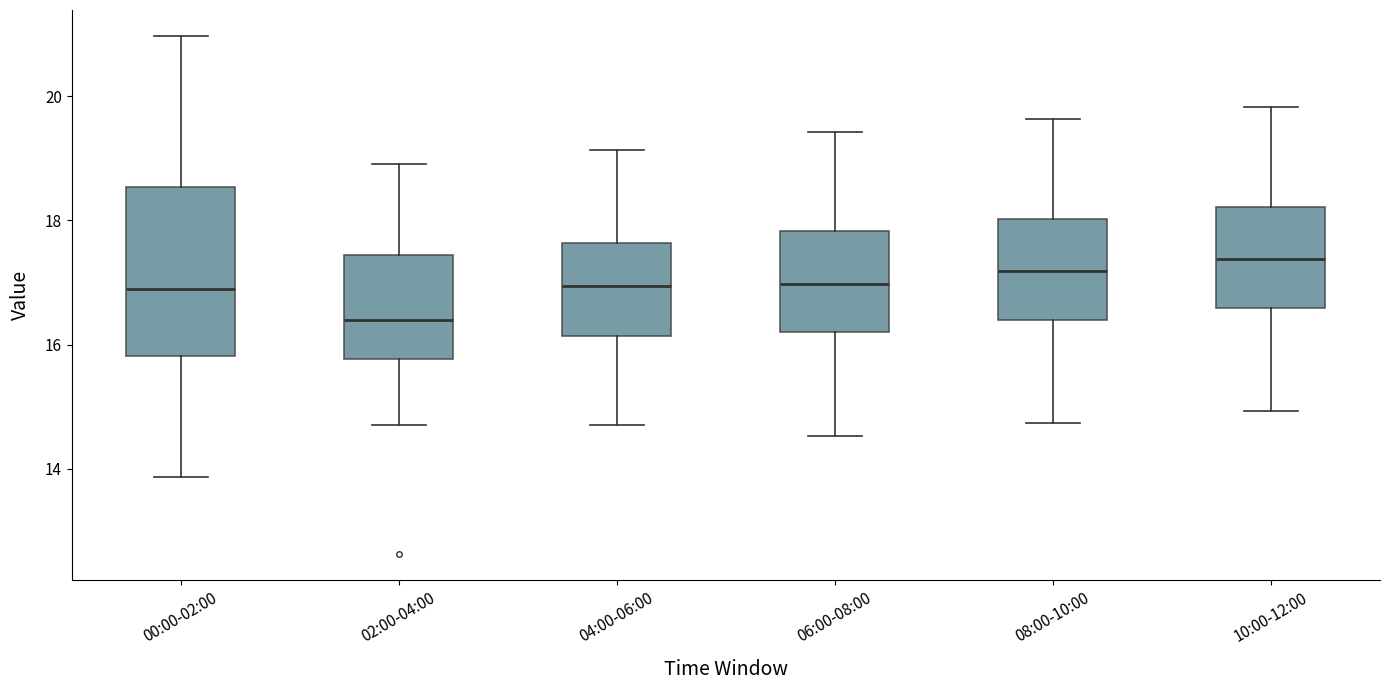

Where is the upper edge of the box for 02:00-04:00 on the y-axis? The values are not printed on the chart, so give them approximately, as read against the axis.

17.4